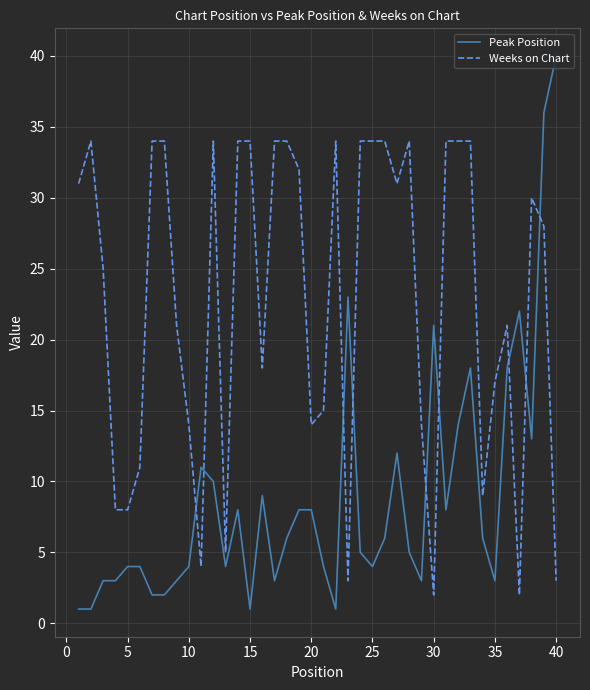

How many times do Weeks on Chart and Peak Position cross each other?

9